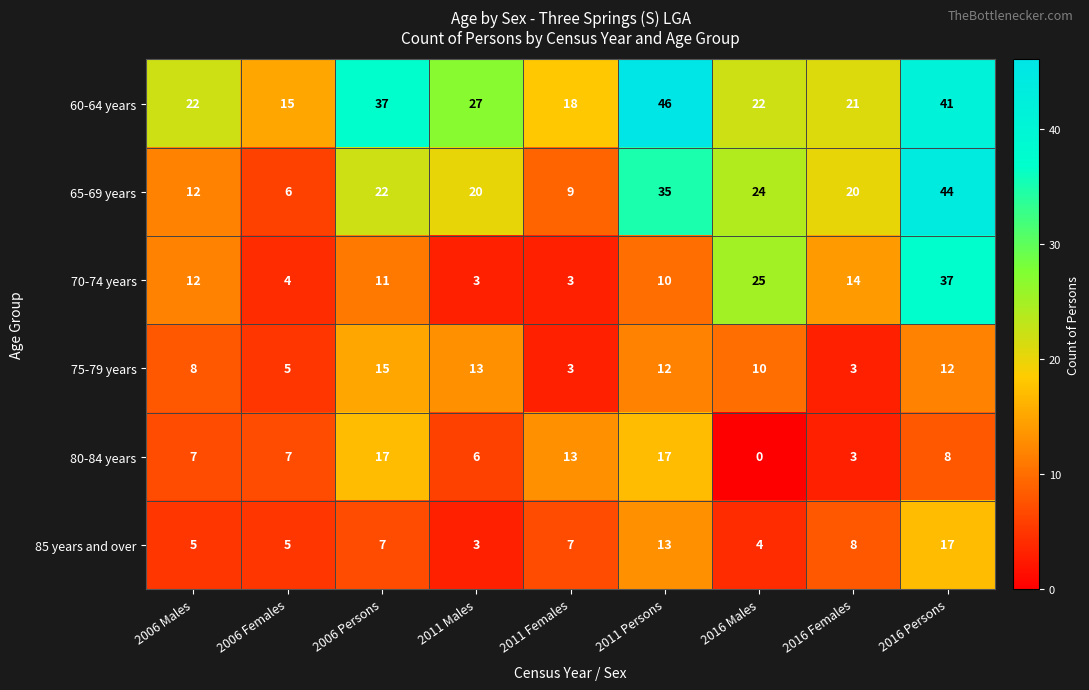

The value of 70-74 years at 2006 Persons is 4. True or false?

False